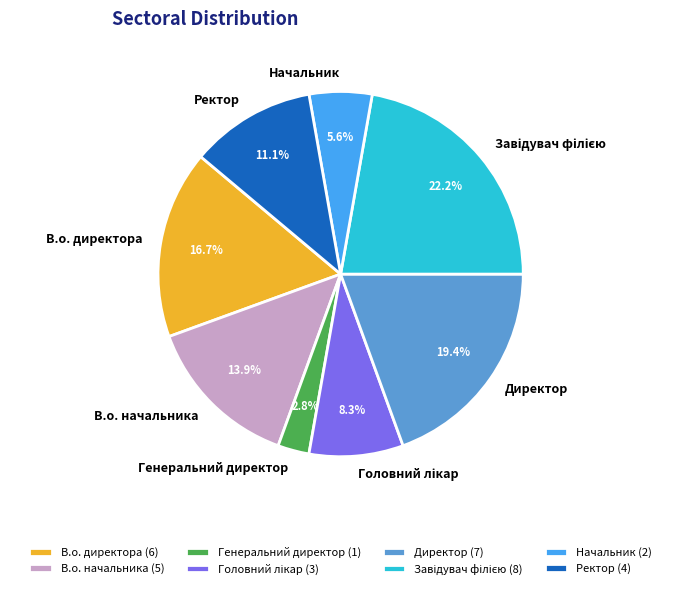

Does Генеральний директор represent more than half of the total?

No